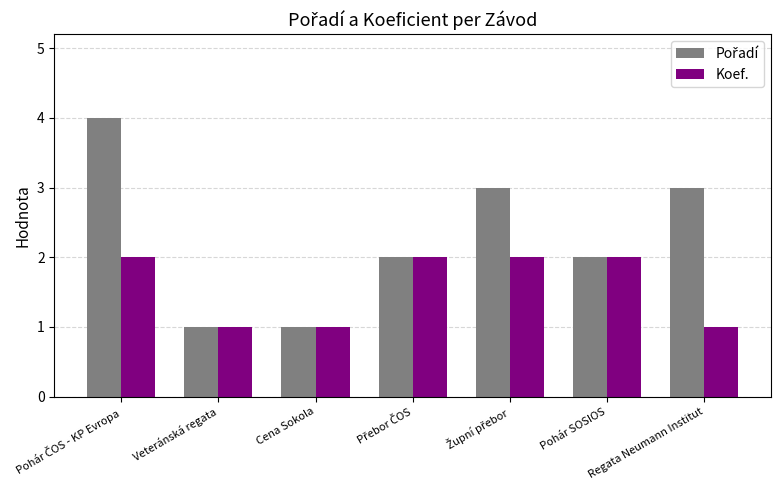

How many groups of bars are there?

7